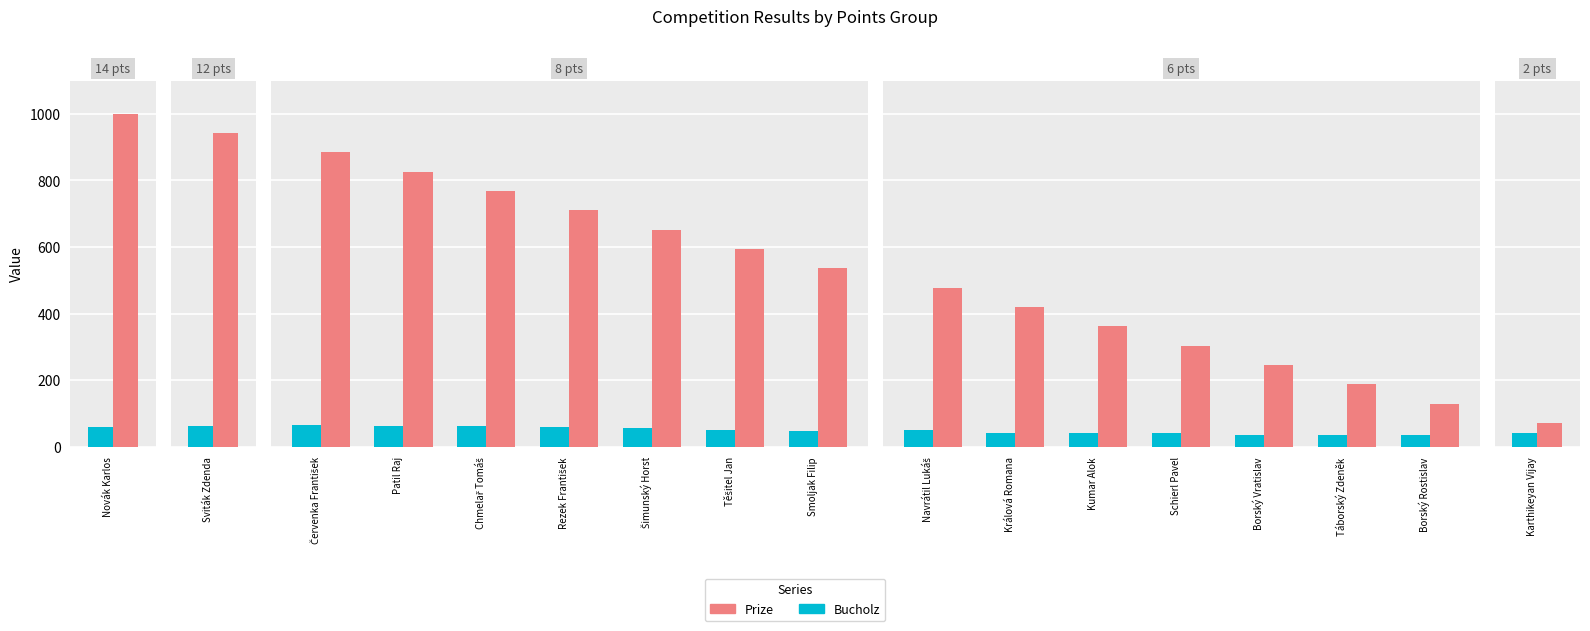

What are all the series names shown in the legend?

Bucholz, Prize